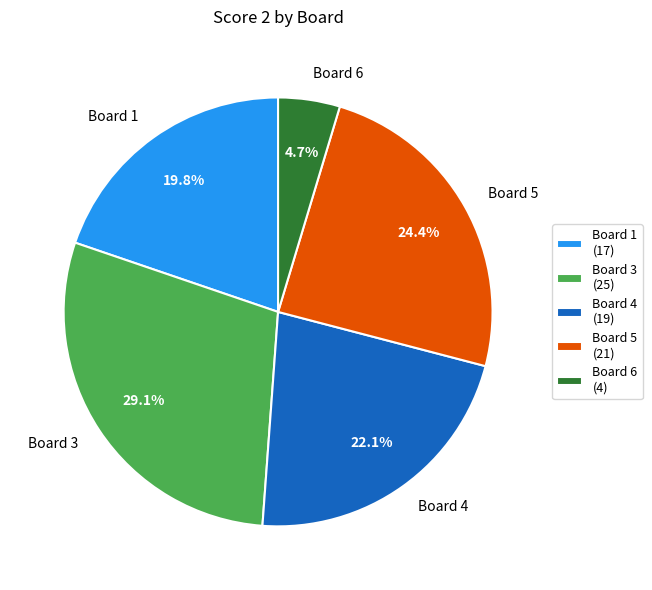

Does Board 4 represent more than half of the total?

No